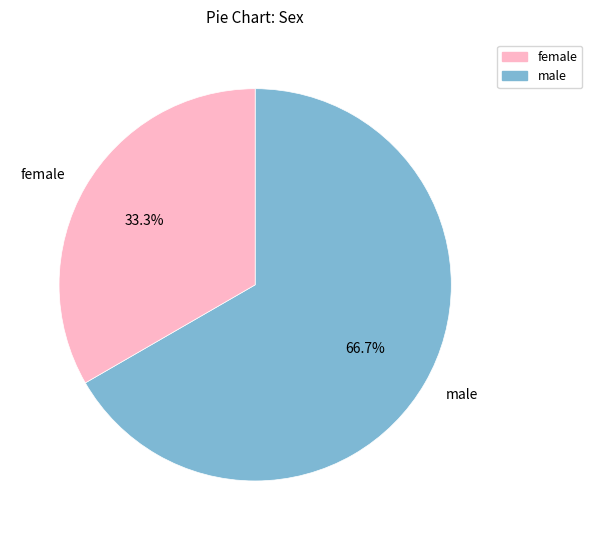

How many slices are in this pie chart?

2